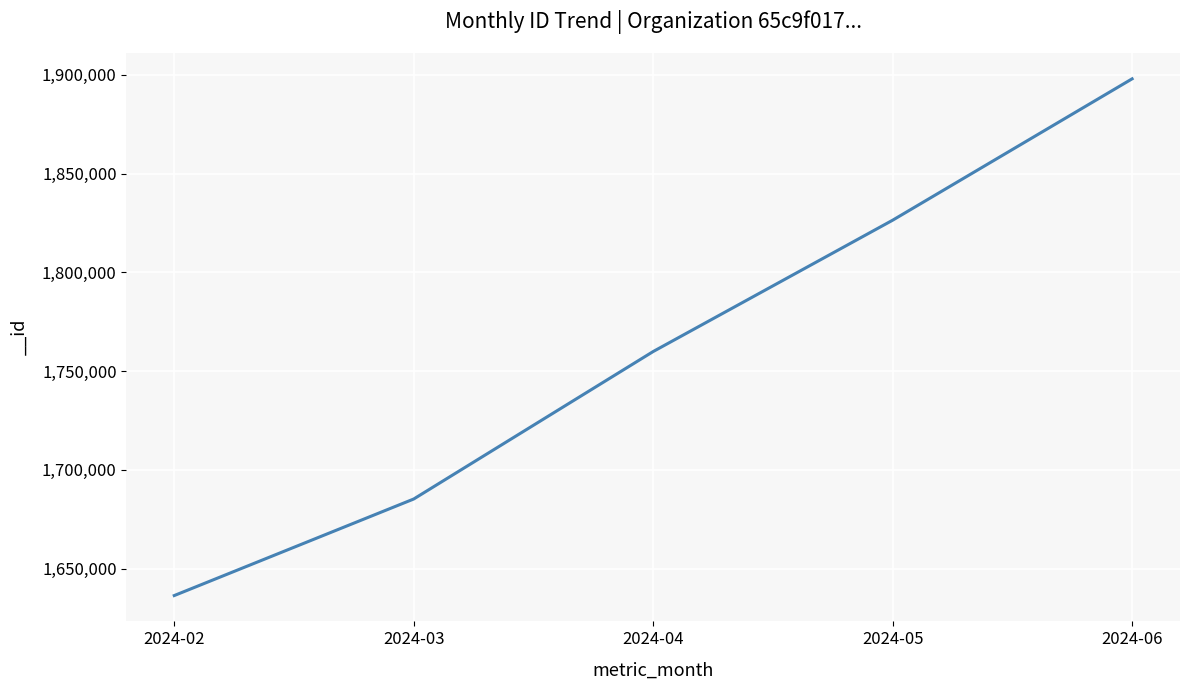

Rank the categories by value from highest to lowest.

2024-06, 2024-05, 2024-04, 2024-03, 2024-02